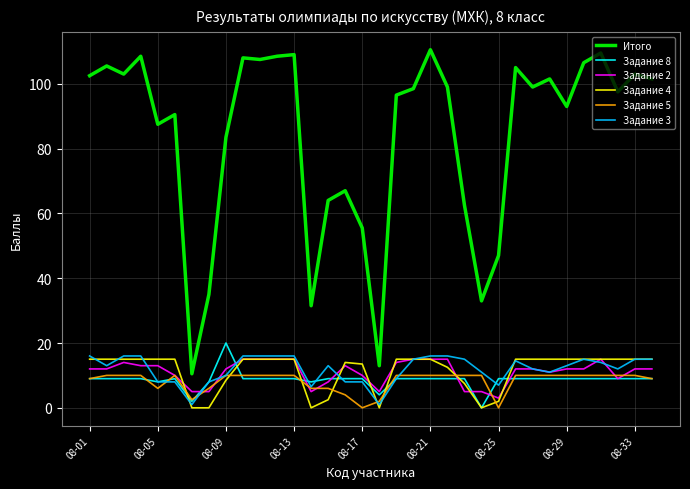

Which series has the largest total across all categories?

Итого